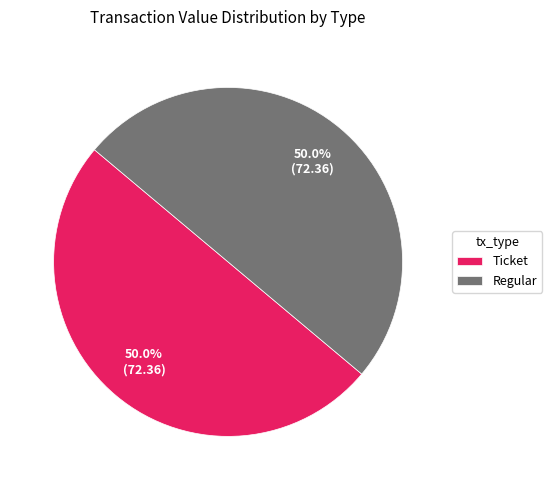

What portion of the pie excludes Ticket?

50.0%